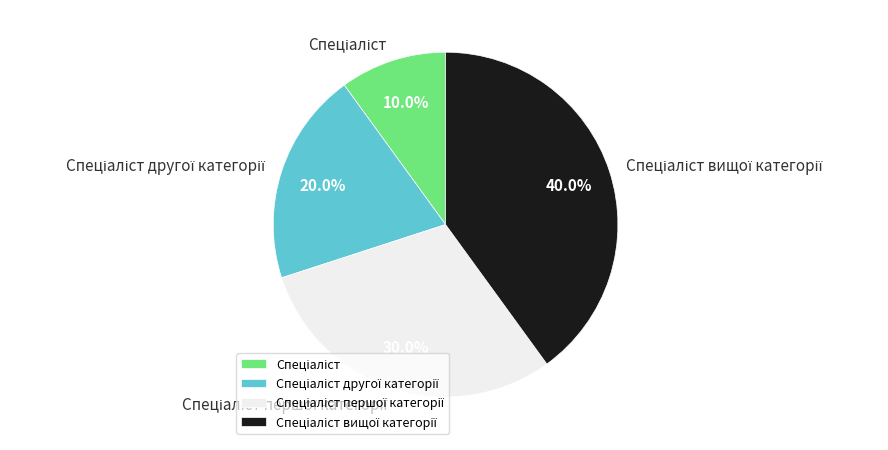

Is there a majority slice in this chart?

No